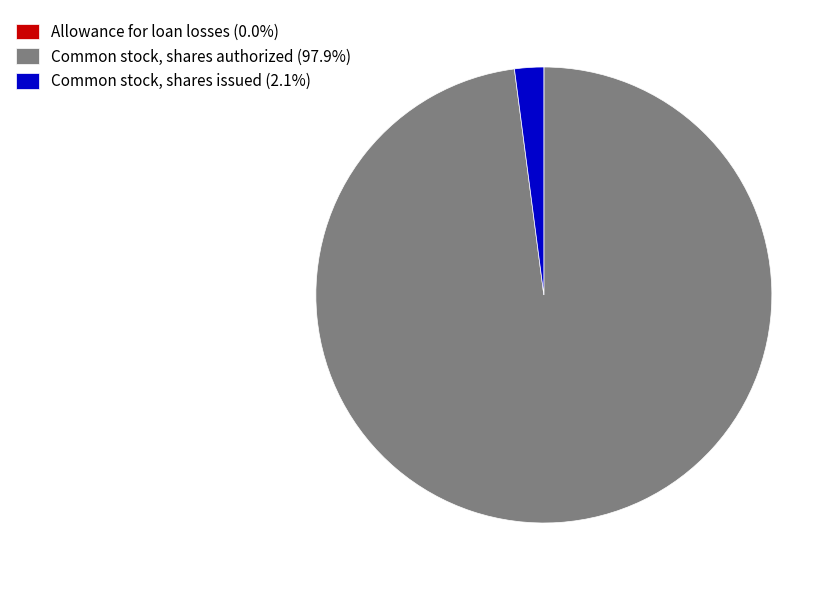

Which category has the biggest portion of the pie?

Common stock, shares authorized